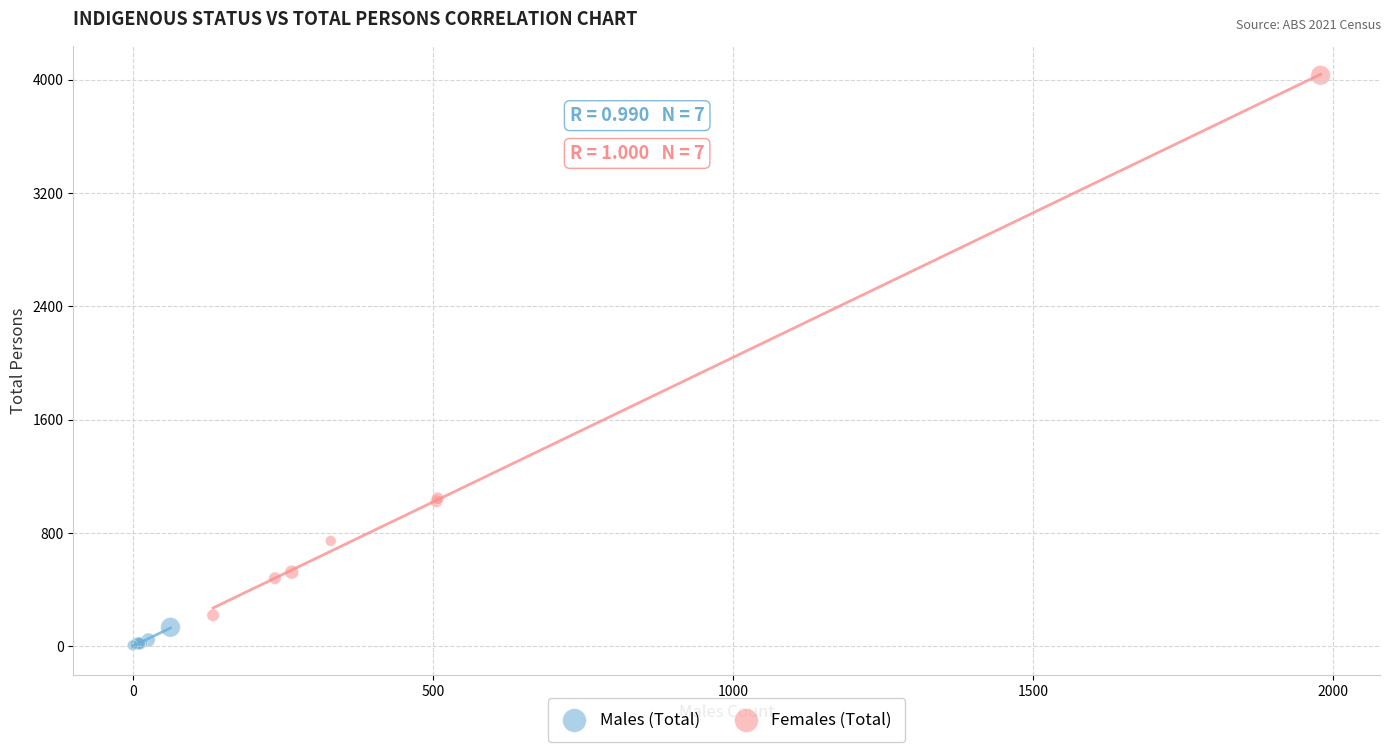

What are all the series names shown in the legend?

Males (Total), Females (Total)